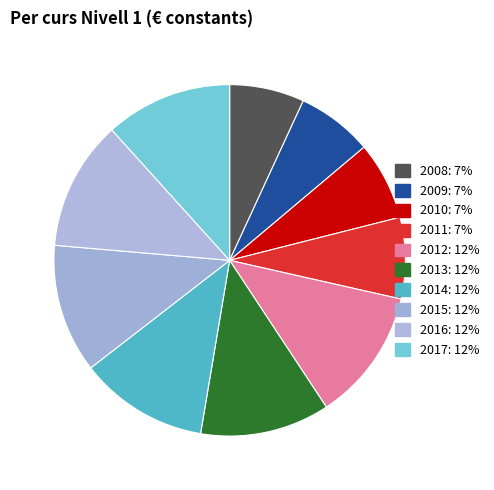

How many segments does this pie chart have?

10